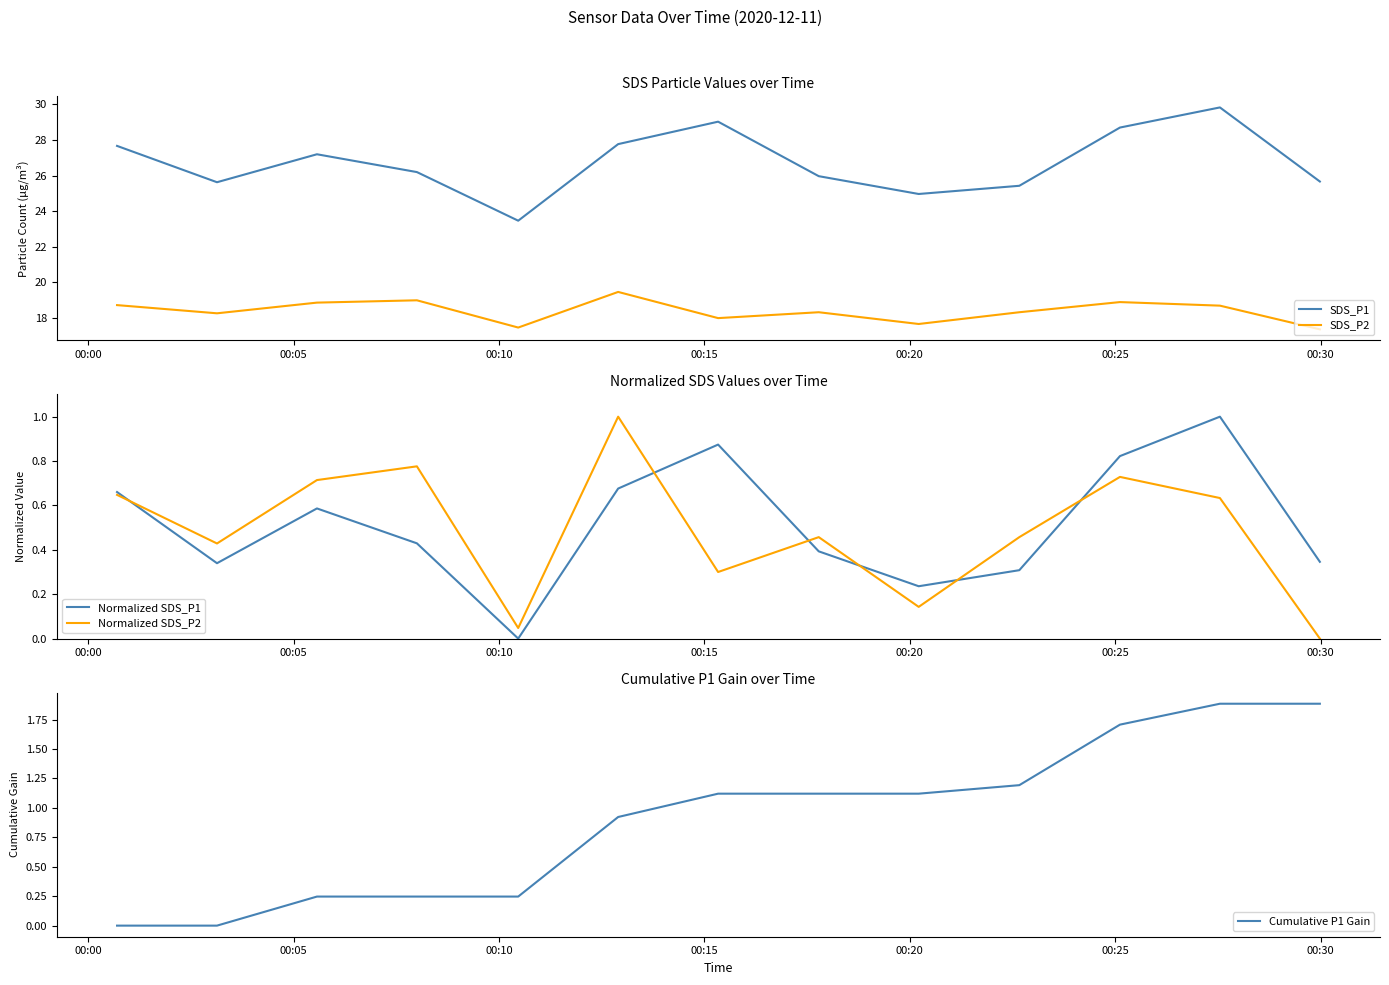

True or false: SDS_P2 and SDS_P1 cross at least once.

False